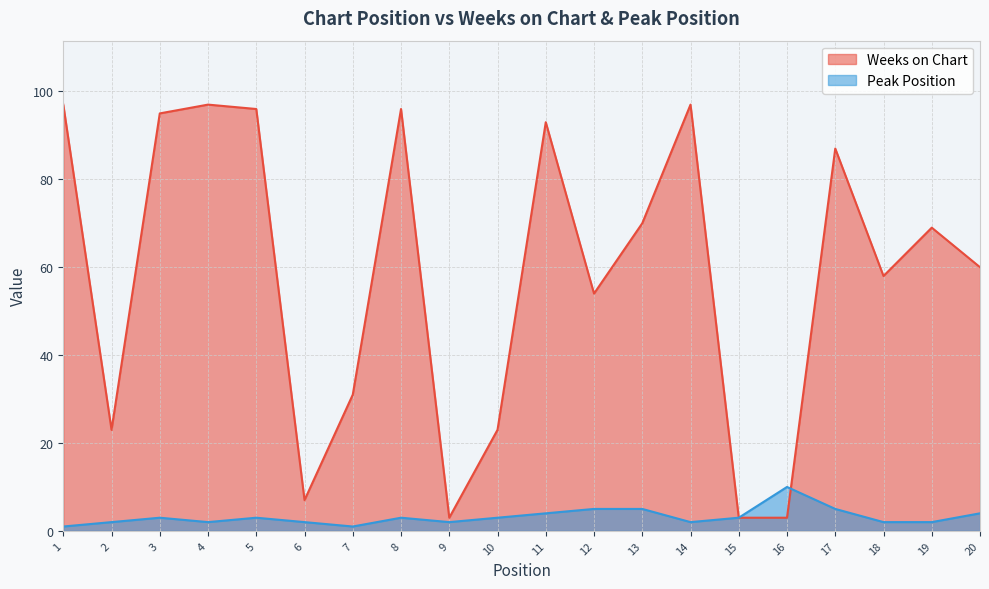

How many interior local peaks does the Peak Position series have?

4